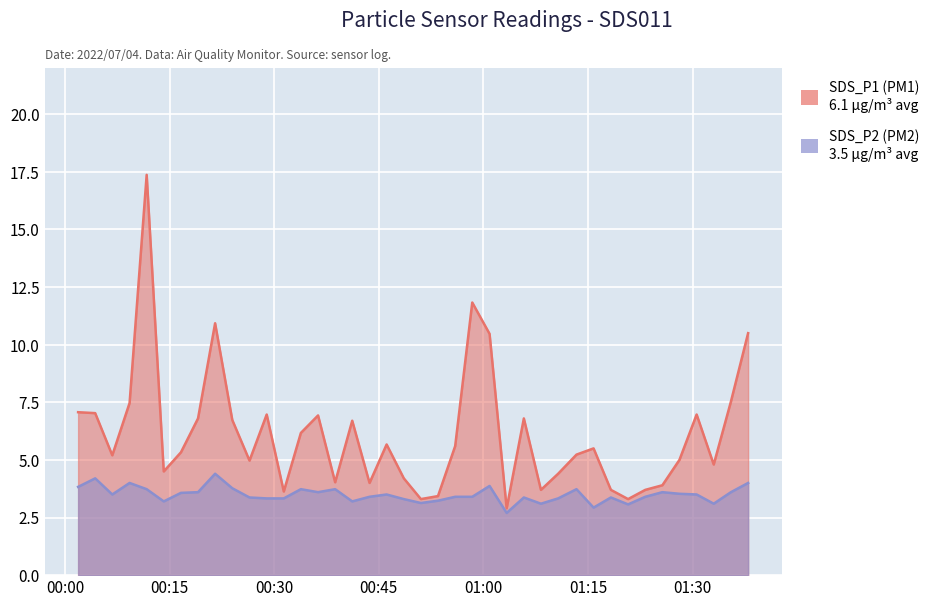

Is the value of SDS_P2 at 2022/07/04 00:06:46 greater than the value of SDS_P1 at 2022/07/04 00:53:29?

Yes